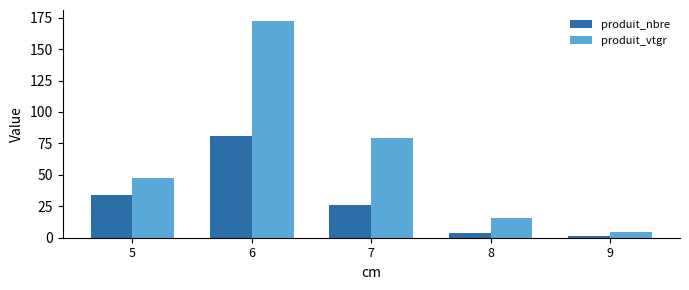

Is the value of produit_vtgr at 6 greater than the value of produit_nbre at 7?

Yes